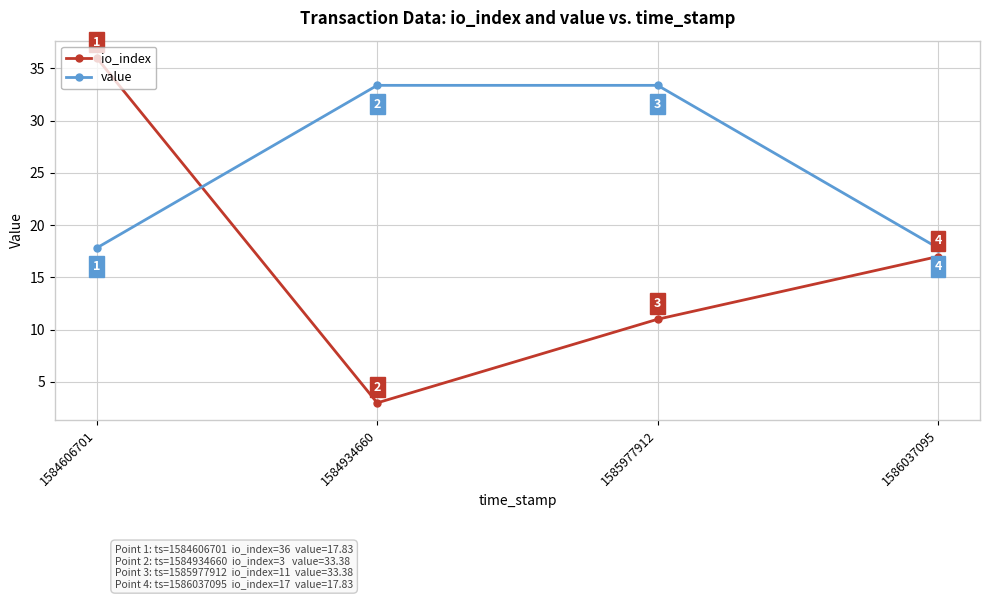

What are all the series names shown in the legend?

io_index, value